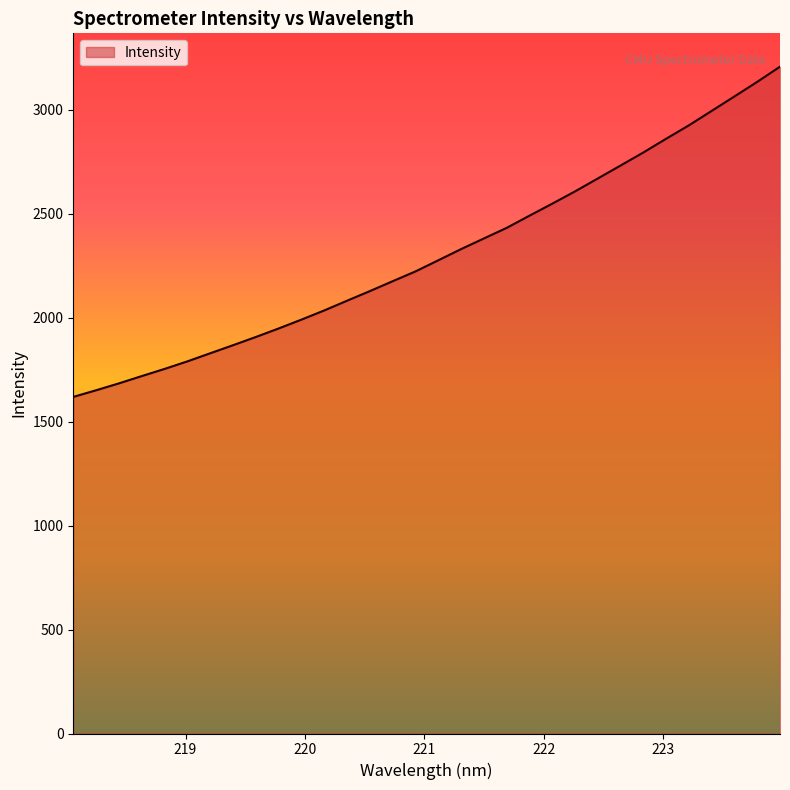

What is the minimum value shown in the chart?

1618.7